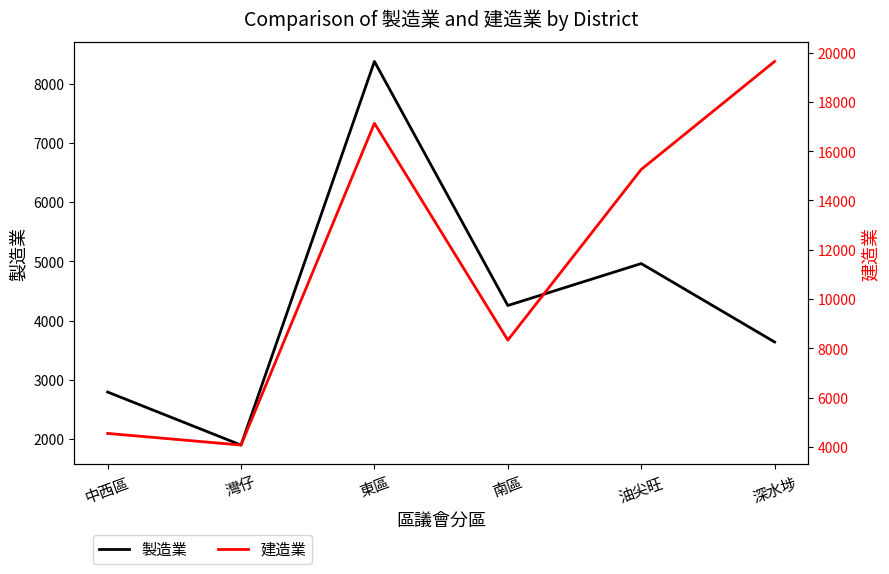

Count the number of categories in the chart.

6